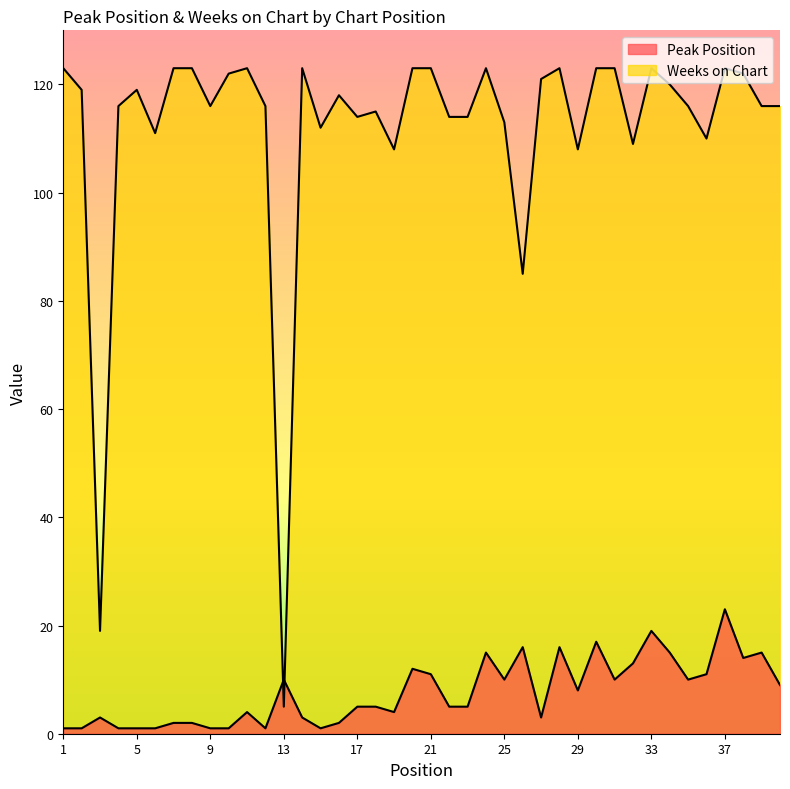

At which category does the chart reach its peak across all series?

1